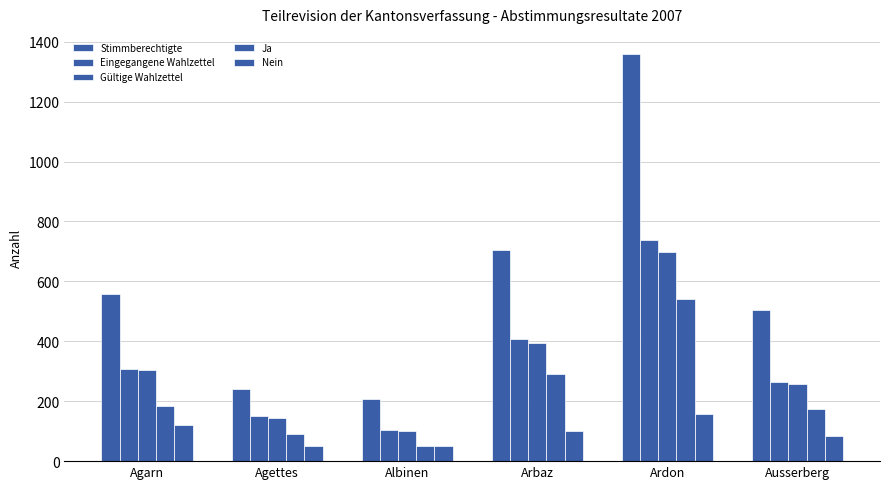

How many bars are there in each group?

5